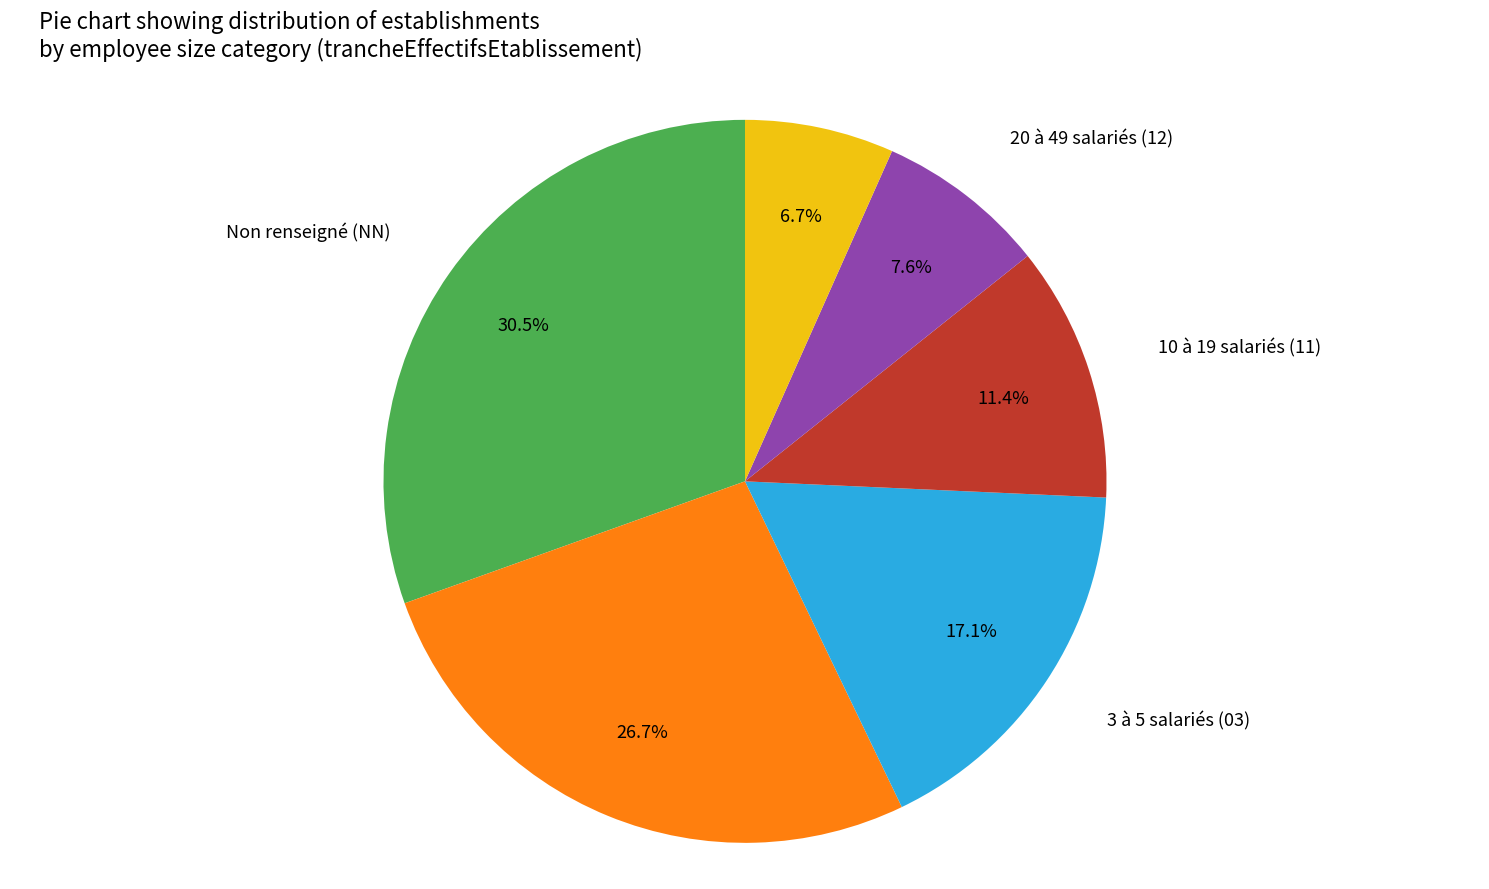

Is there a majority slice in this chart?

No